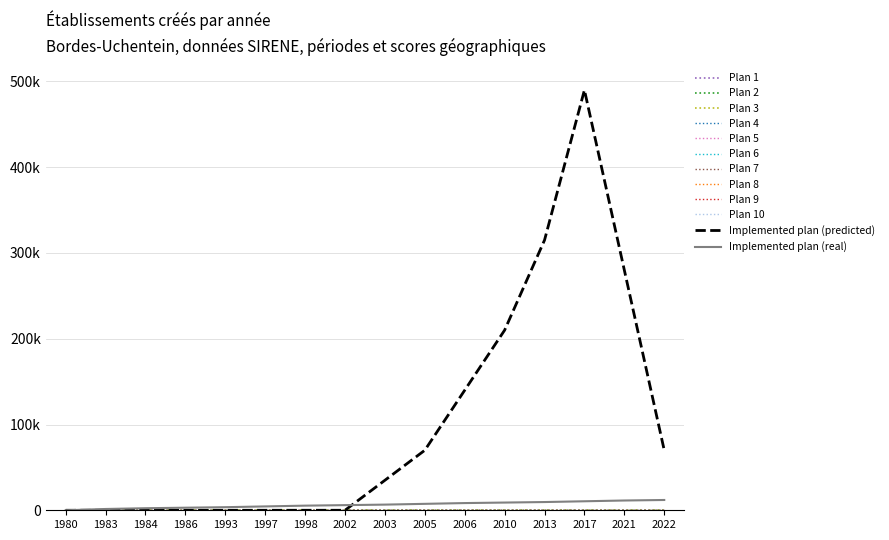

Does the chart display data point markers on the line(s)?

No